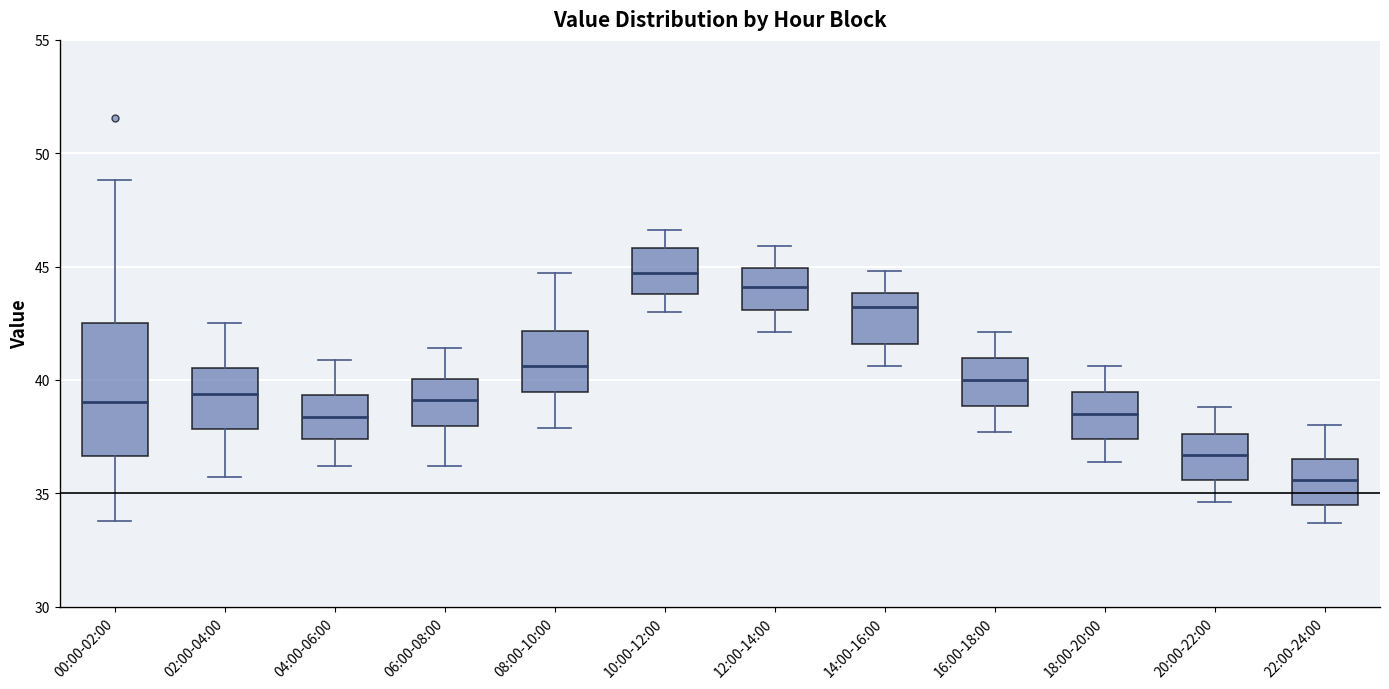

Which box is the tallest, from its lower edge to its upper edge?

00:00-02:00